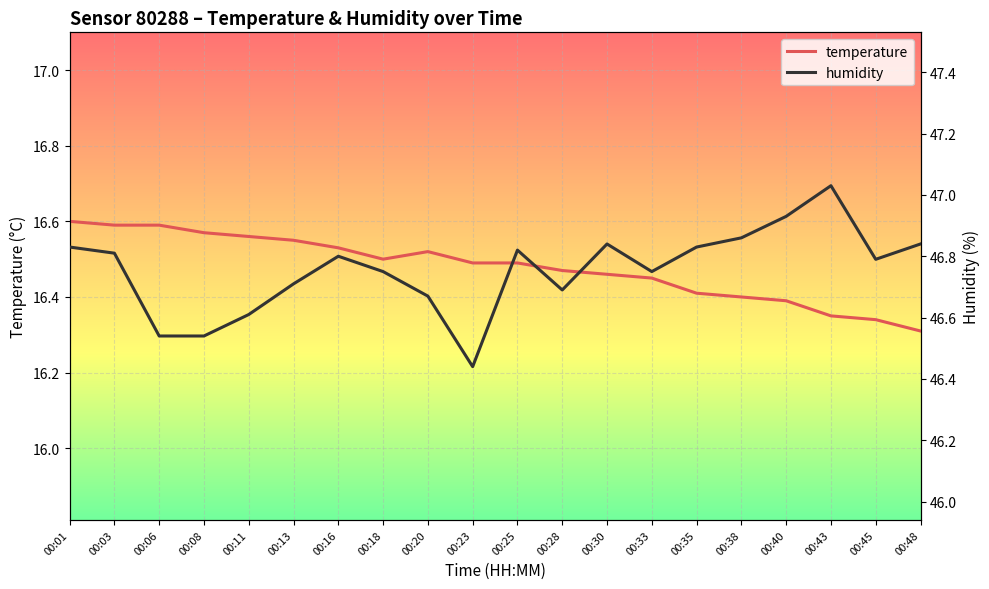

What is the value of the humidity point at the 9th from the left?

46.7